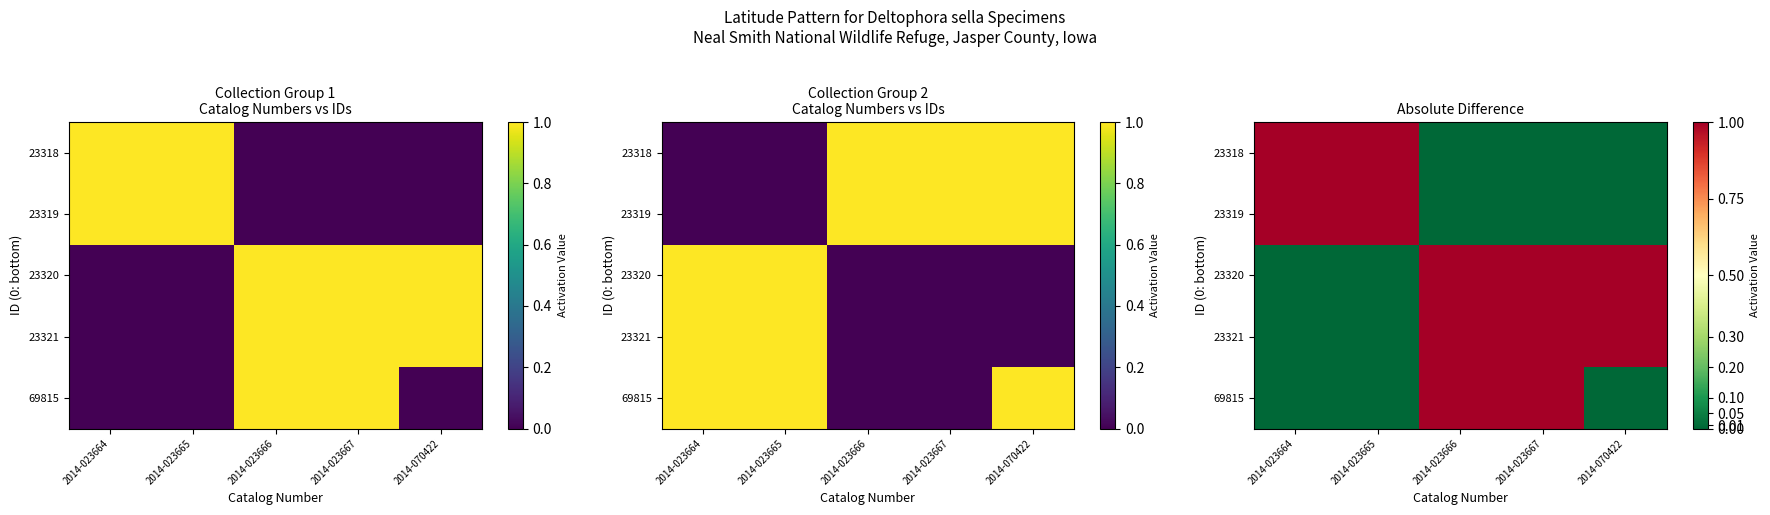

What is the maximum value shown in the chart?

1.0